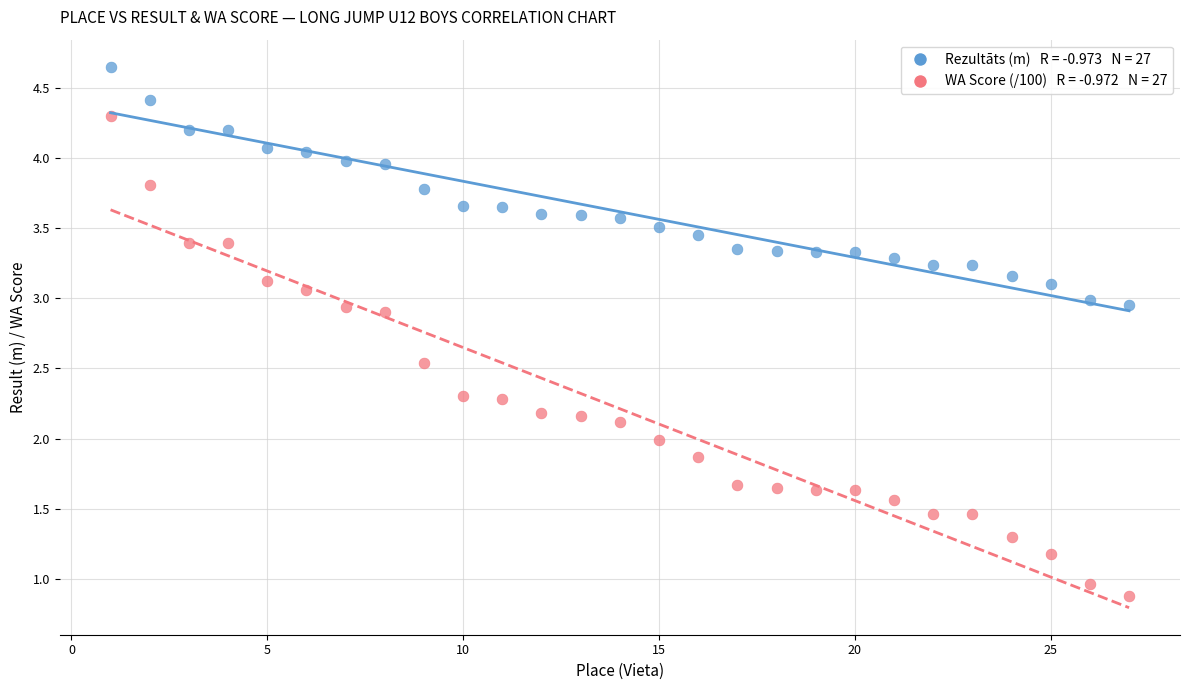

Across all data points, what is the range of X values (max minus min)?

26.0